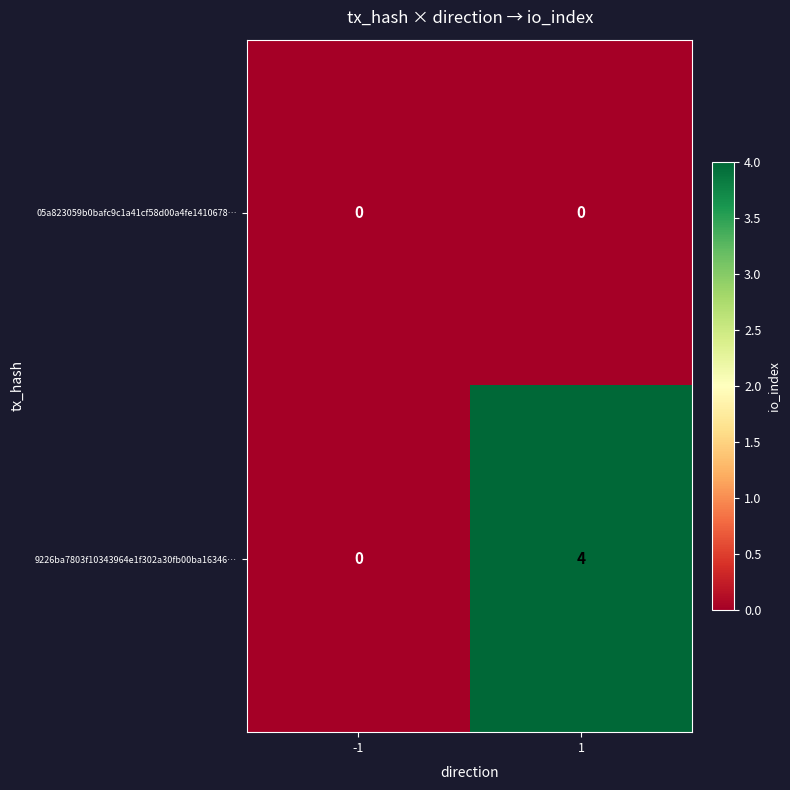

Reading left to right, what are all the values shown in this chart?

05a823059b0bafc9c1a41cf58d00a4fe1410678…: 0	0
9226ba7803f10343964e1f302a30fb00ba16346…: 0	4